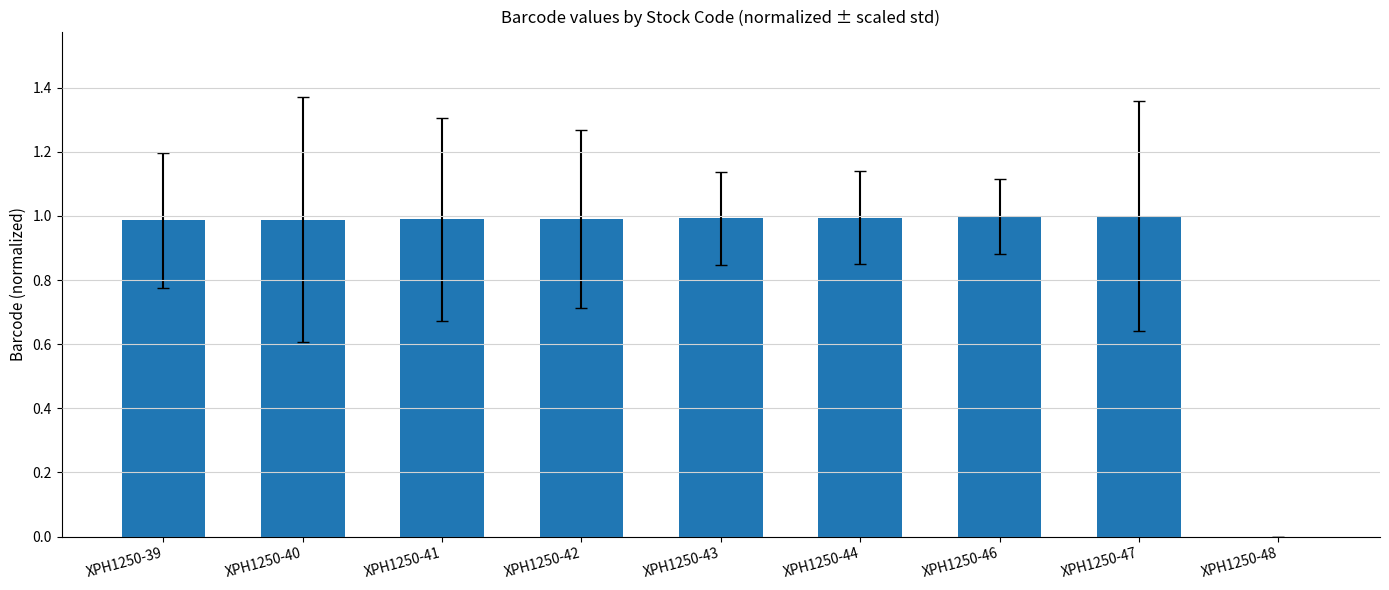

Which has a higher value, XPH1250-48 or XPH1250-41?

XPH1250-41